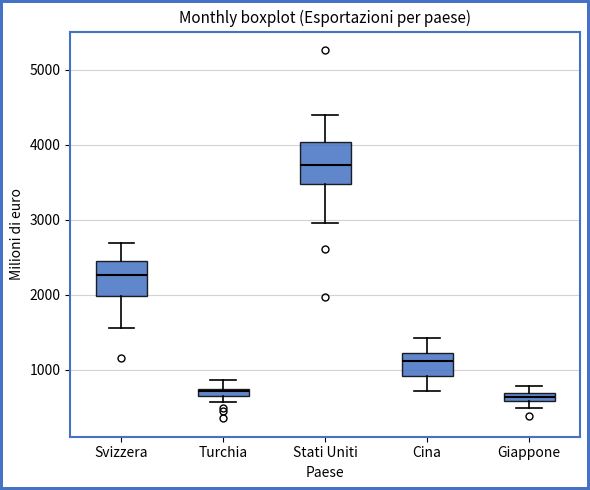

Which box has the highest median line?

Stati Uniti